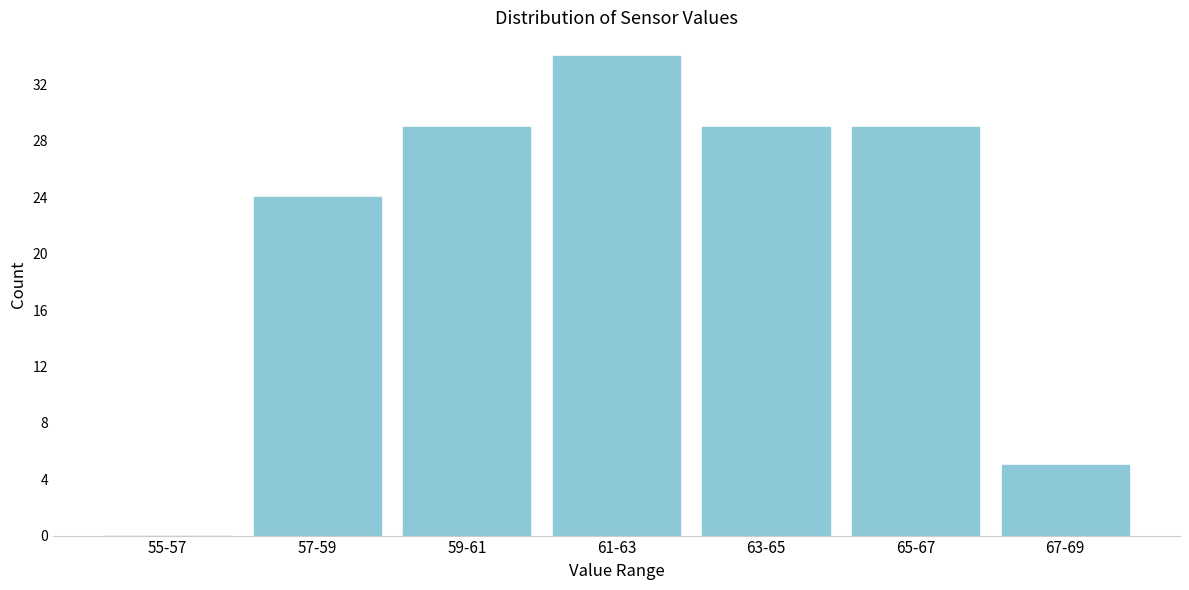

Reading right to left, extract all data points from this chart.

67-69=5	65-67=29	63-65=29	61-63=34	59-61=29	57-59=24	55-57=0